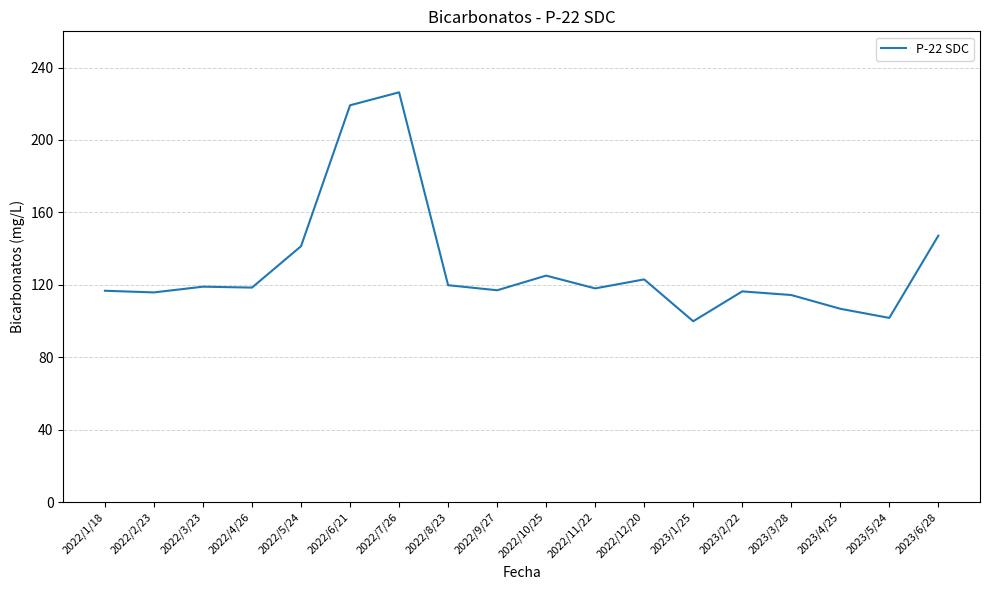

What is the change in value from 2022/6/21 to 2023/2/22?

-102.8